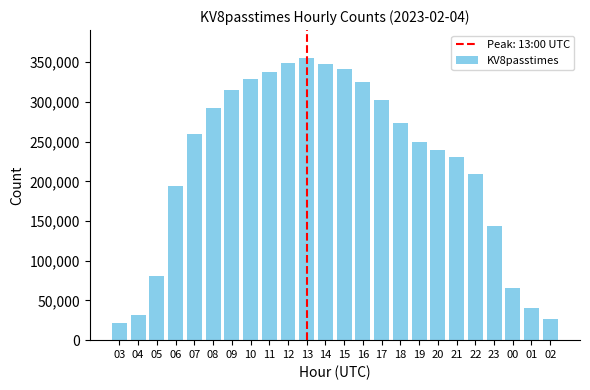

The value at 00 is 107837. True or false?

False